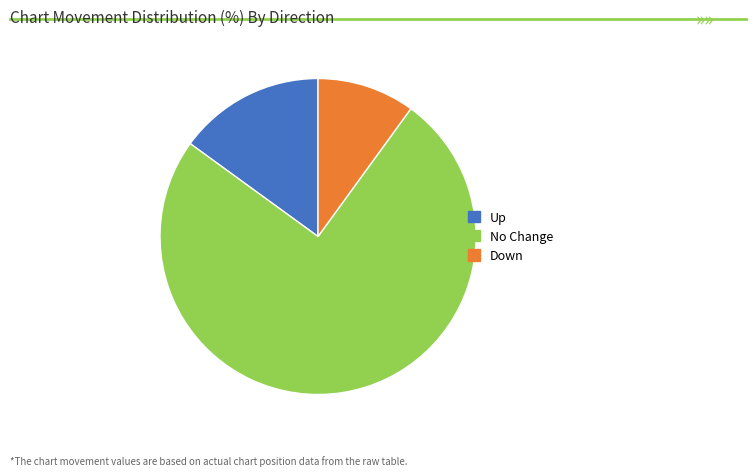

Which category has the biggest portion of the pie?

No Change